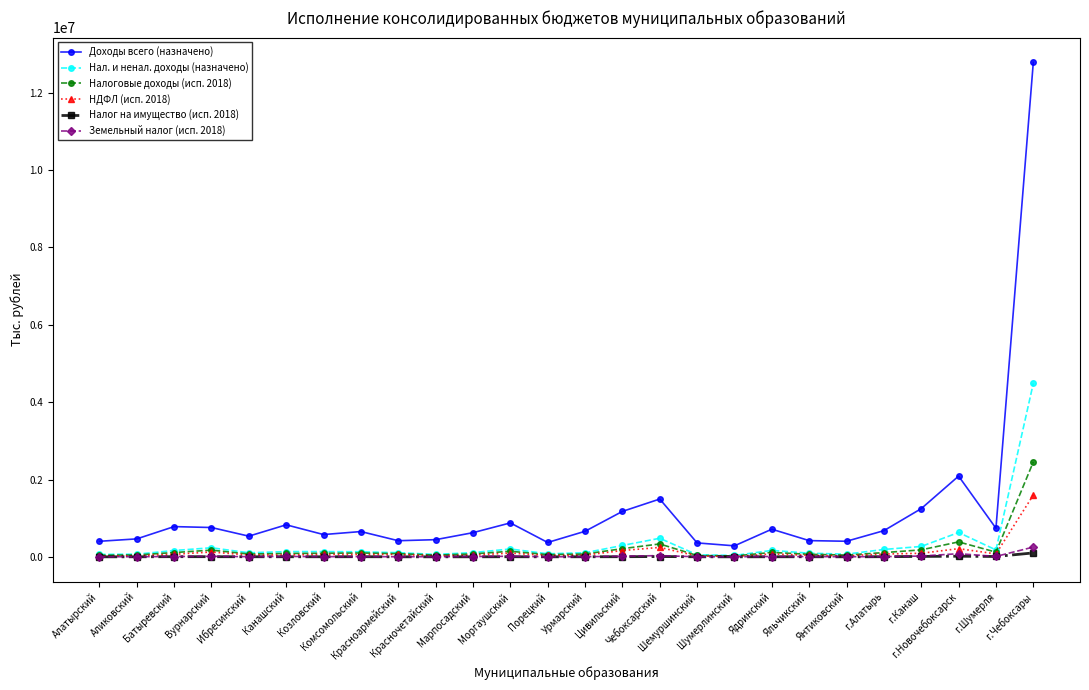

True or false: Налог на имущество (исп. 2018) has more than 1 points higher than both neighbors.

True